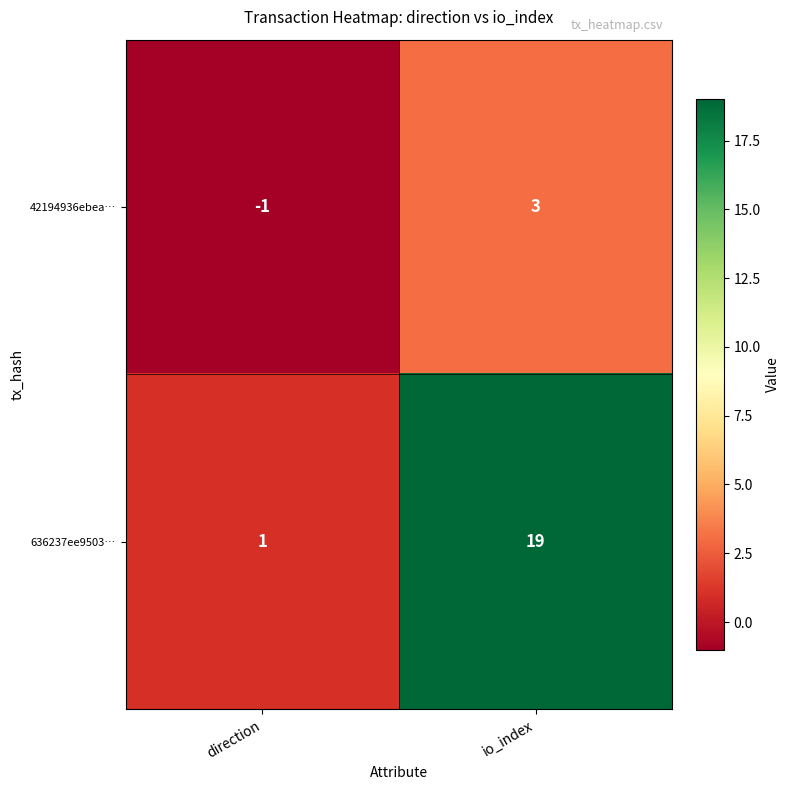

How many series are shown in this chart?

2